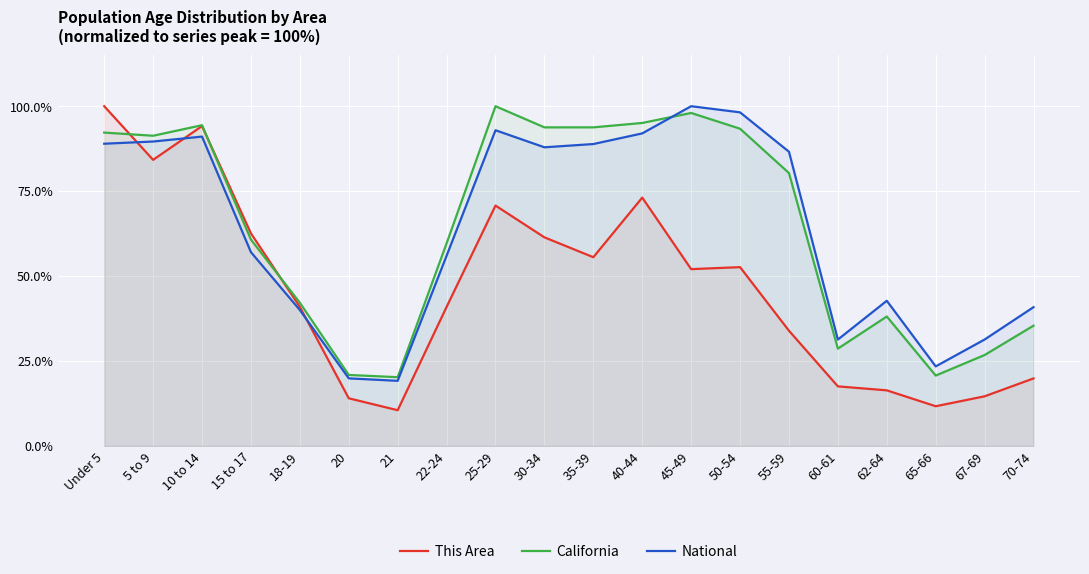

The value of California at 25-29 is 100.0. True or false?

True